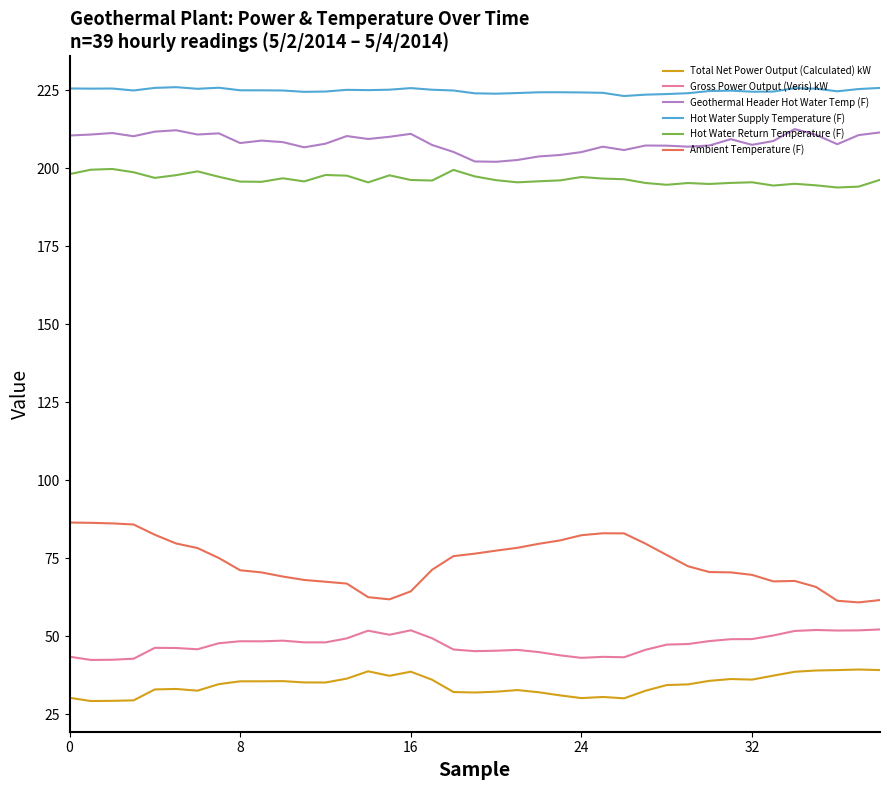

At how many categories does at least one series exceed 85?

39